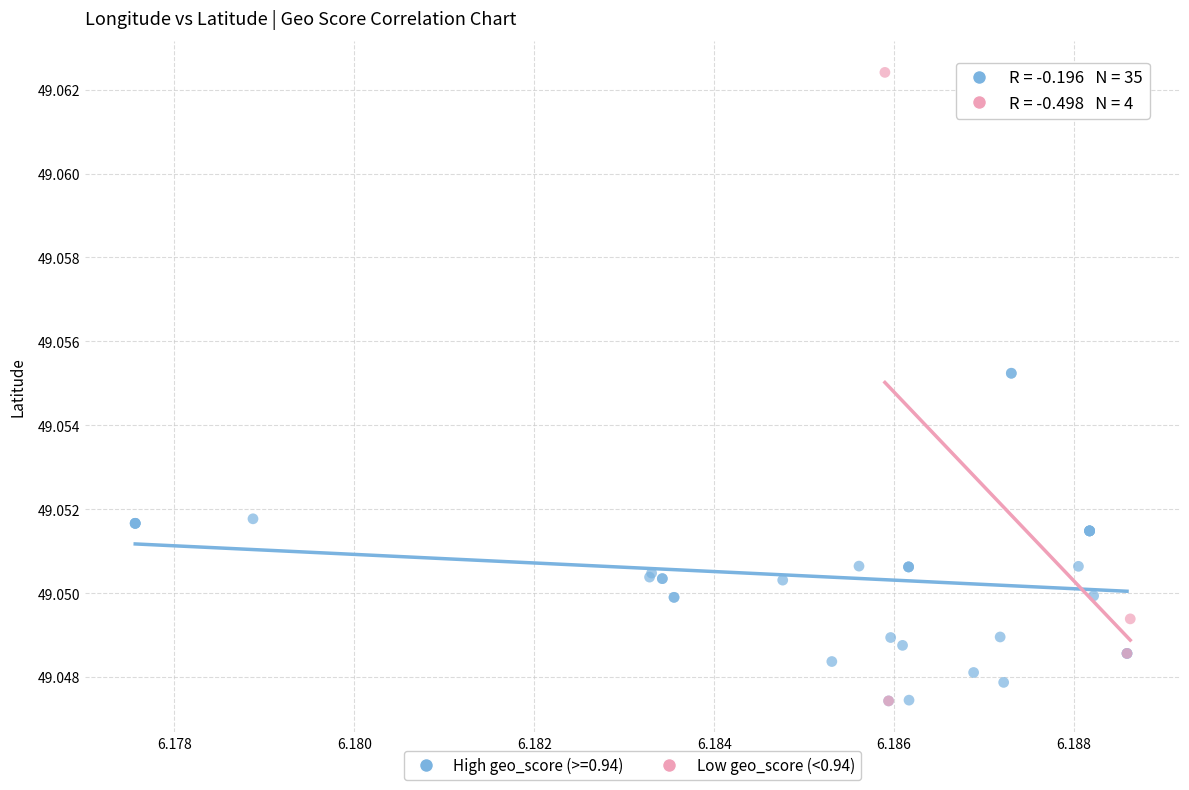

Which series contains the highest Y value?

Low geo_score (<0.94)